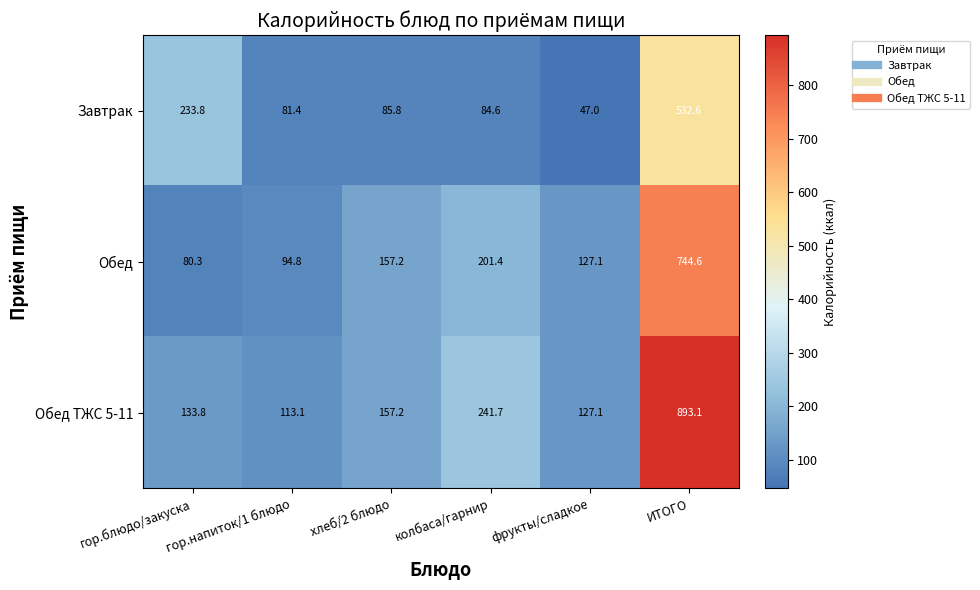

Rank the categories by Обед value from highest to lowest.

ИТОГО, колбаса/гарнир, хлеб/2 блюдо, фрукты/сладкое, гор.напиток/1 блюдо, гор.блюдо/закуска